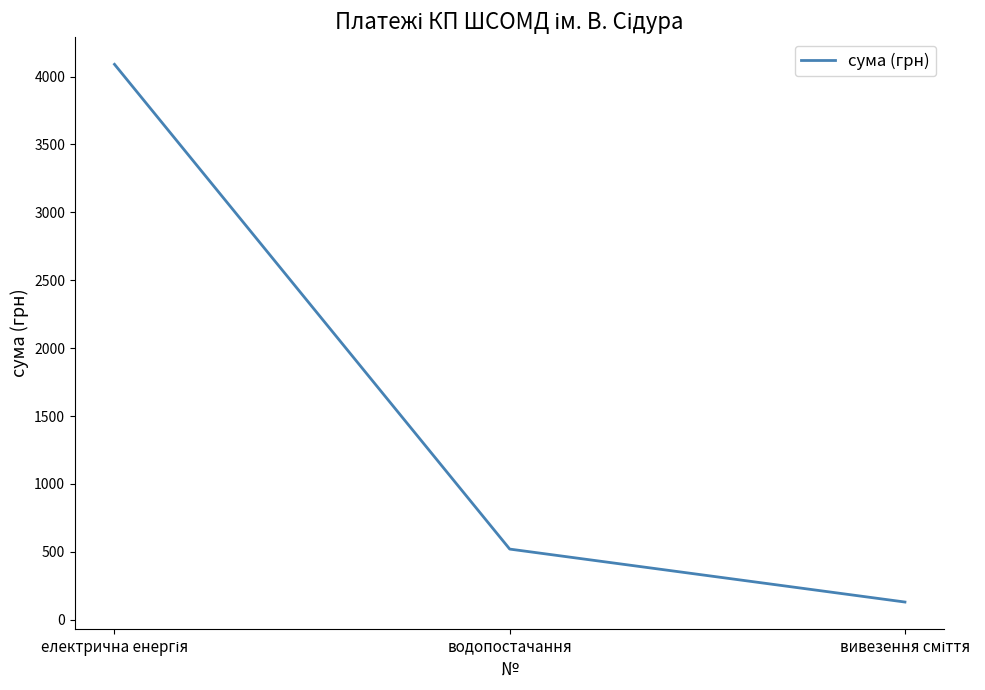

True or false: the data shows 520 at водопостачання.

True